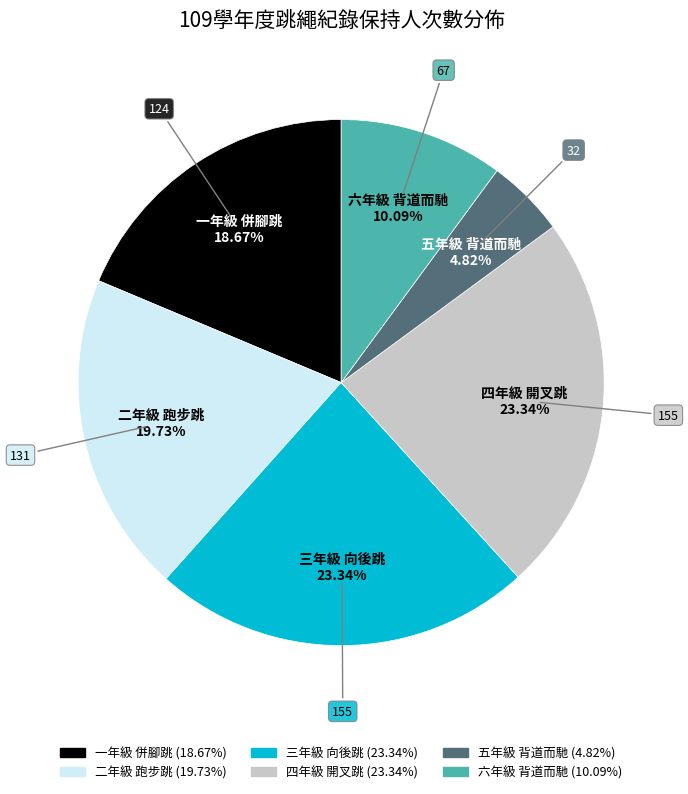

Combined, do 五年級 背道而馳 and 三年級 向後跳 account for over 50%?

No